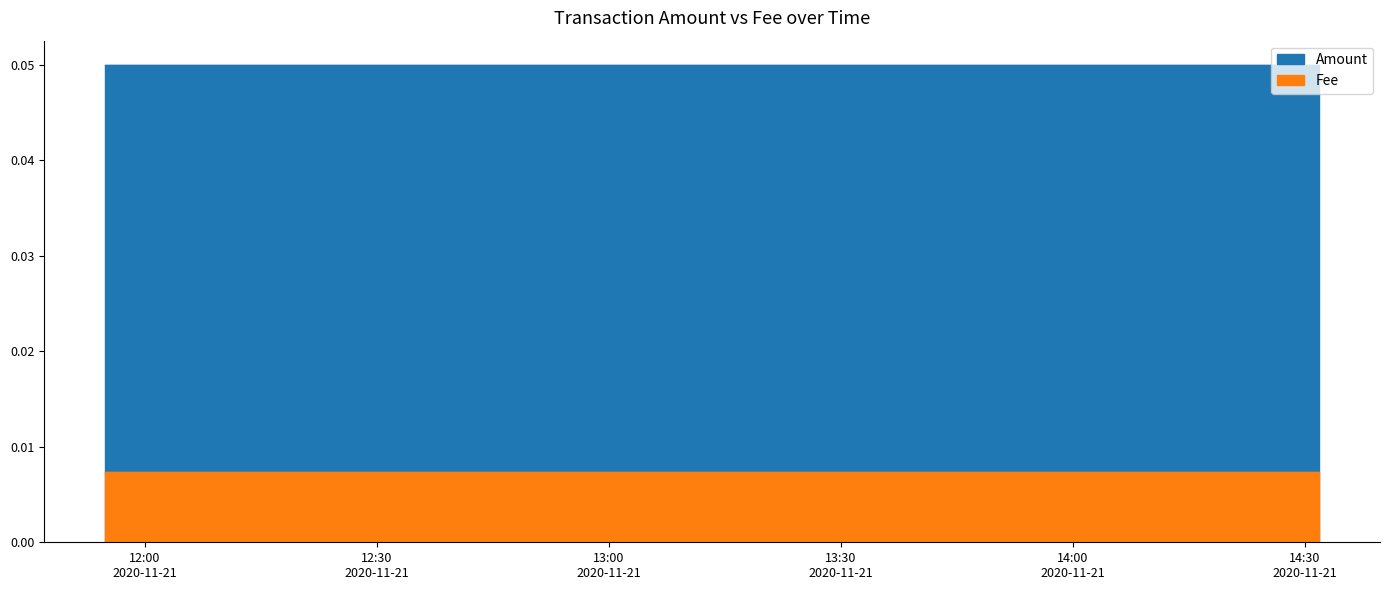

List the series in order of their overall mean, lowest first.

Fee, Amount